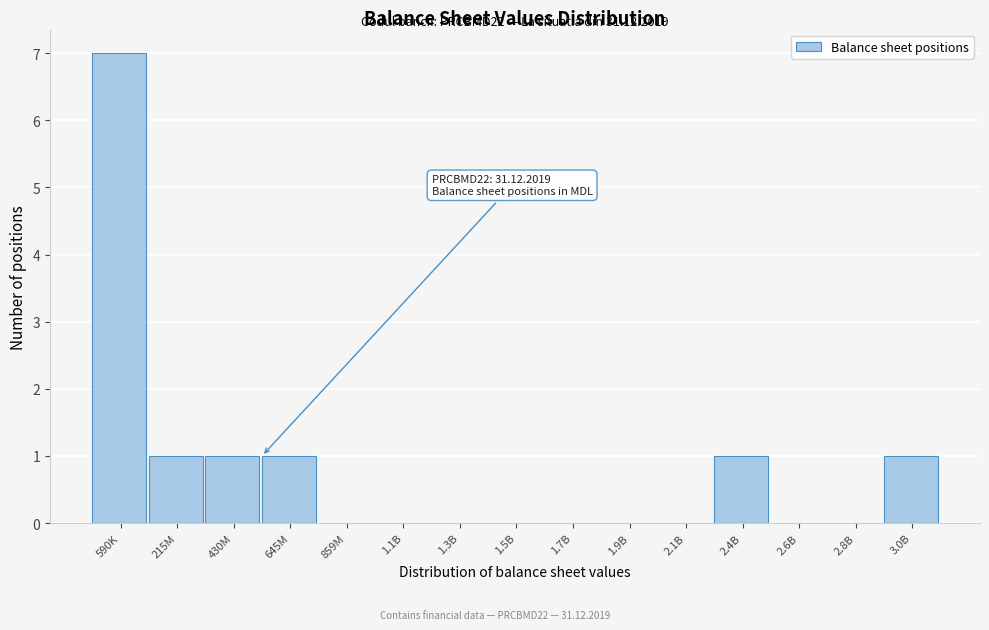

Reading left to right, list all the values displayed in this chart.

590K=7	215M=1	430M=1	645M=1	859M=0	1.1B=0	1.3B=0	1.5B=0	1.7B=0	1.9B=0	2.1B=0	2.4B=1	2.6B=0	2.8B=0	3.0B=1